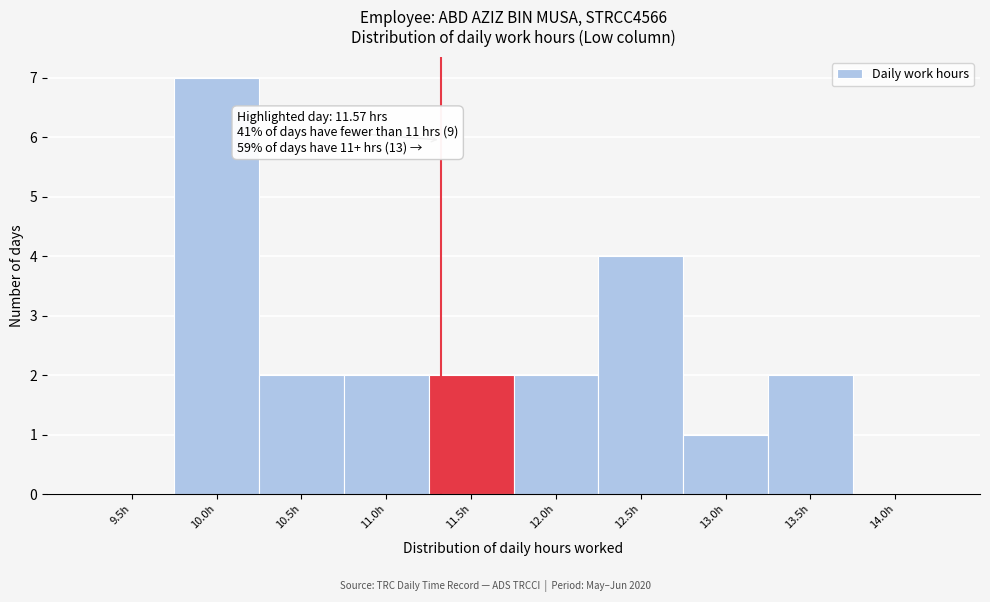

Reading left to right, extract all data points from this chart.

9.5h=0	10.0h=7	10.5h=2	11.0h=2	11.5h=2	12.0h=2	12.5h=4	13.0h=1	13.5h=2	14.0h=0